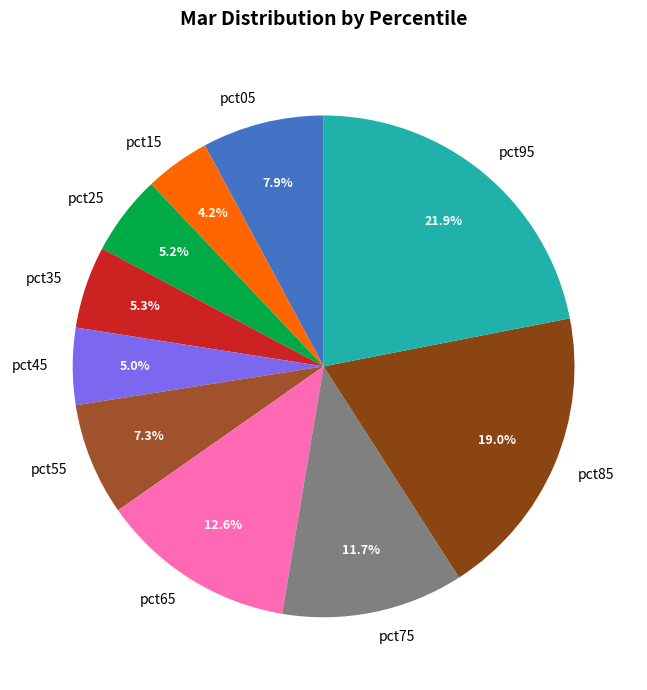

Combined, do pct75 and pct25 account for over 50%?

No